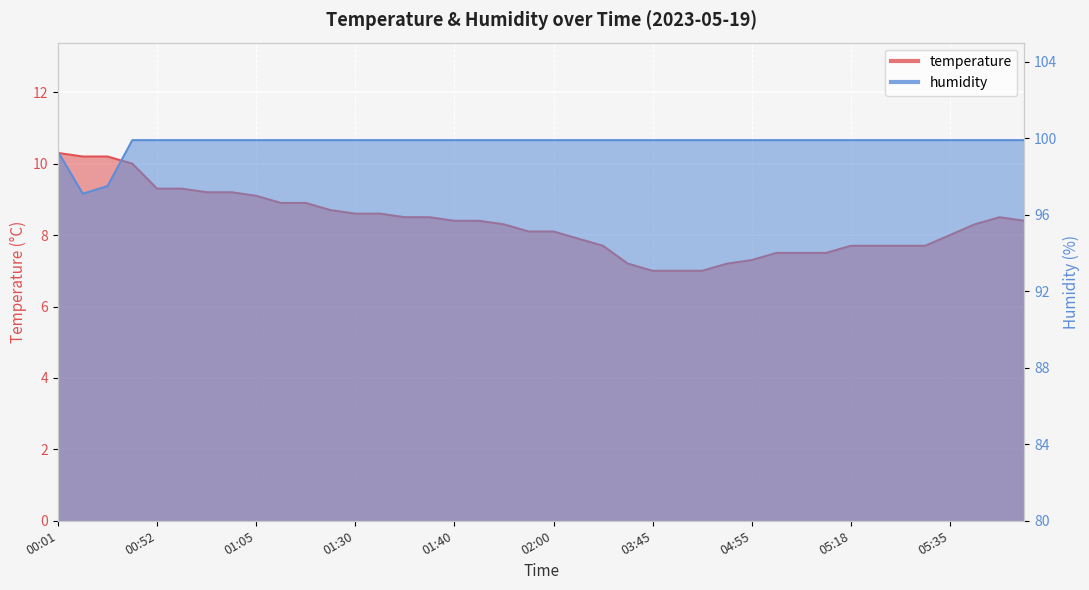

What position from the right is 05:47?

3